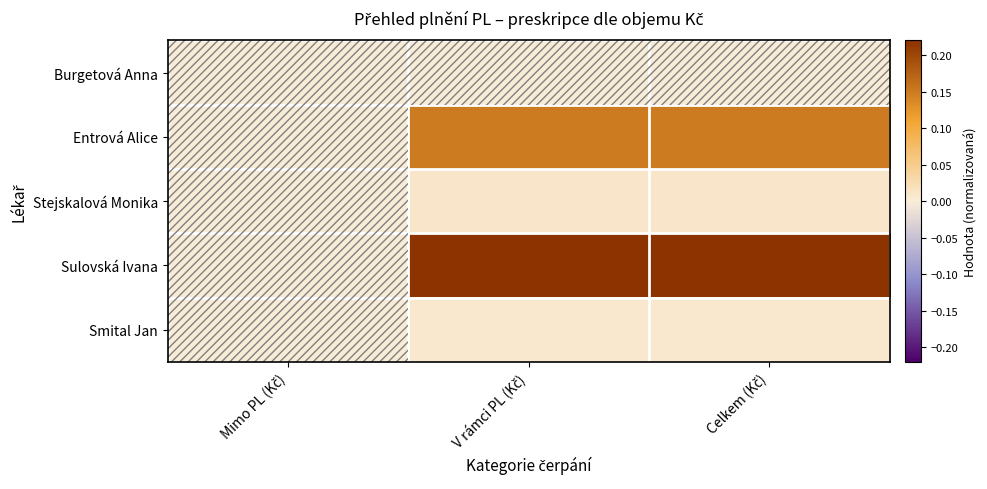

Between V rámci PL (Kč) and Celkem (Kč), which is larger?

V rámci PL (Kč)